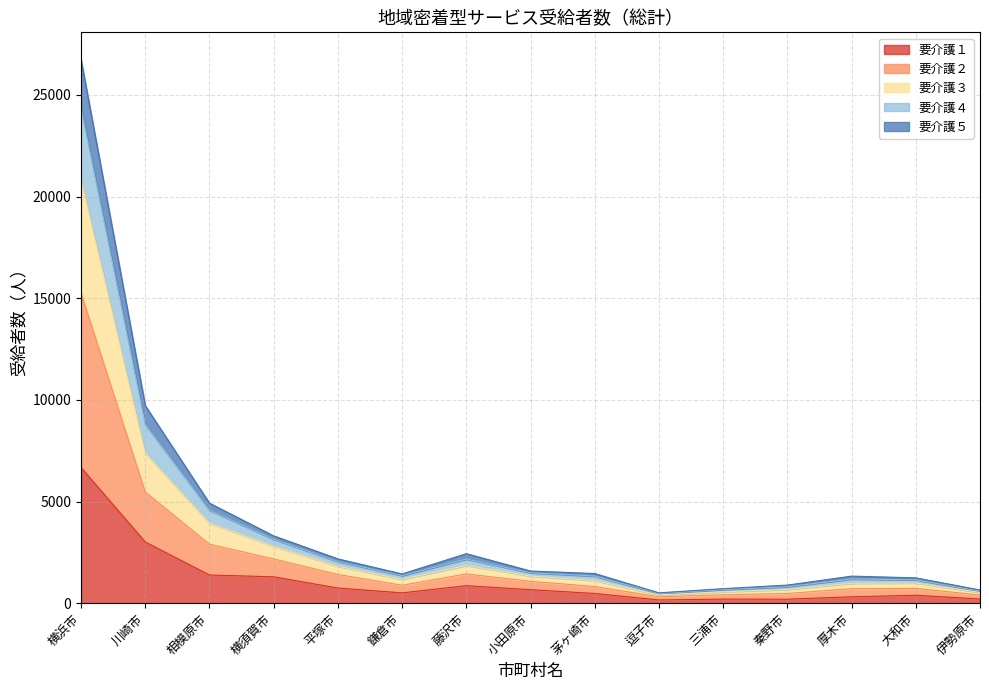

What are all the series names shown in the legend?

要介護１, 要介護２, 要介護３, 要介護４, 要介護５